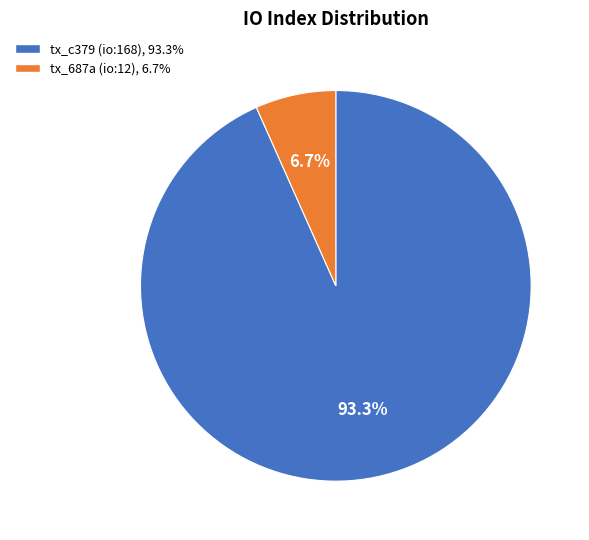

Is there any slice that represents more than half of the pie?

Yes